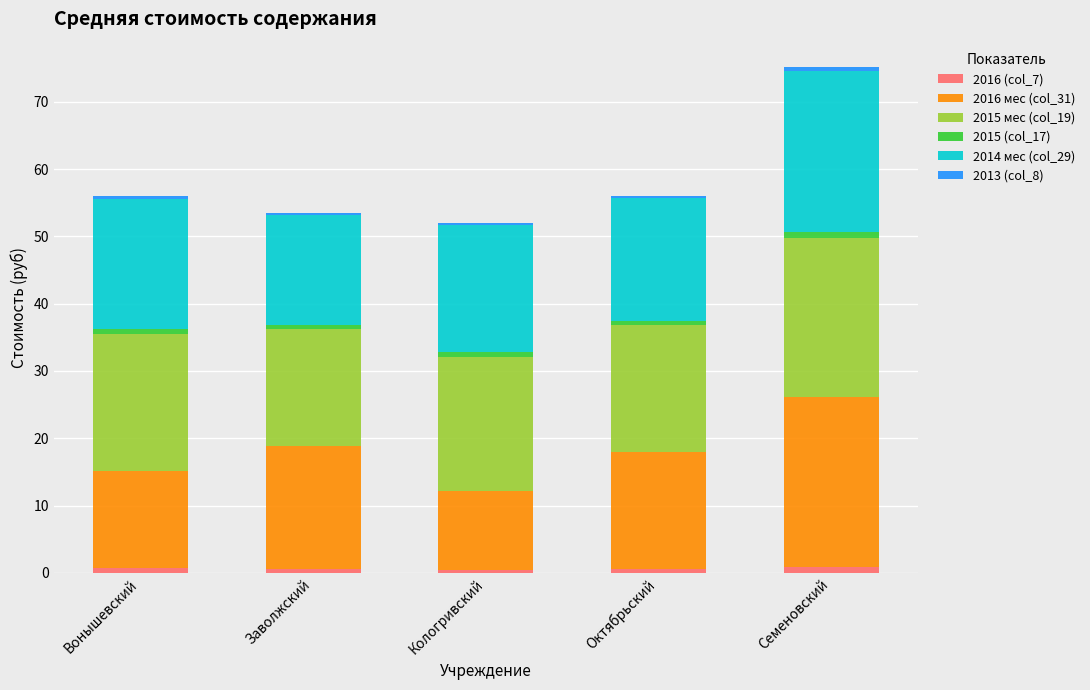

At which category is the sum across all series the highest?

Семеновский